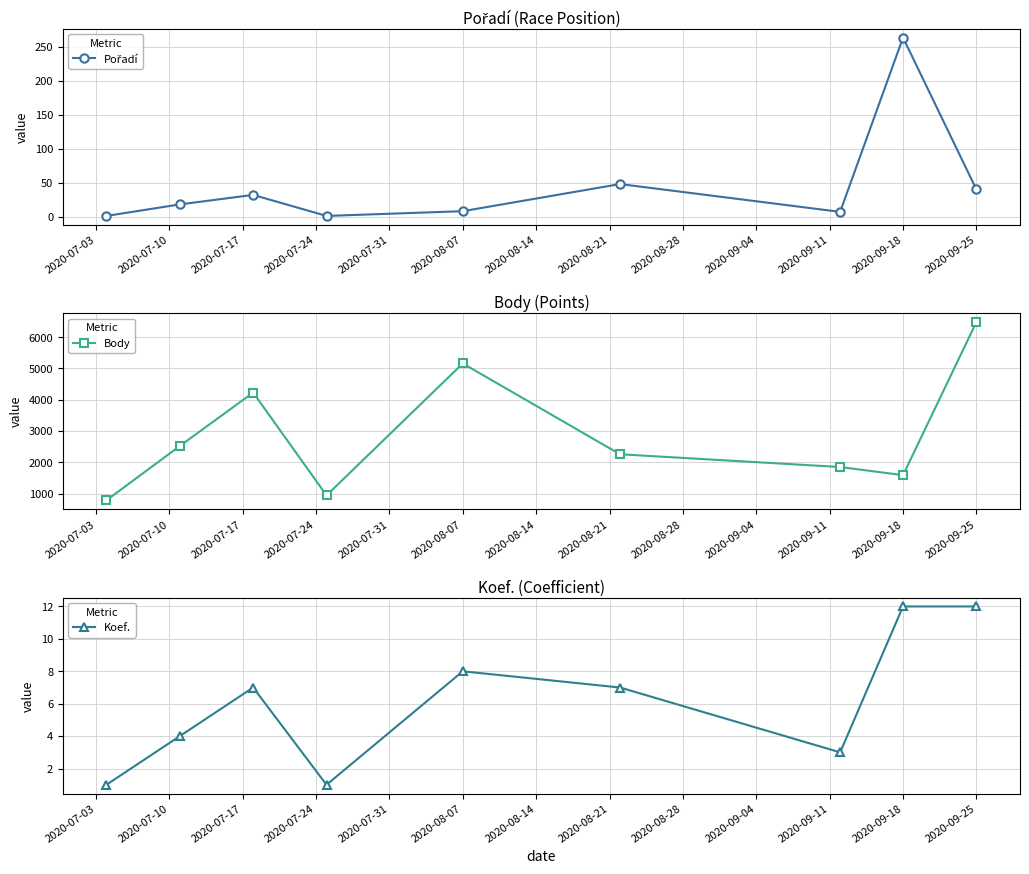

True or false: Koef. and Body intersect in this chart.

False